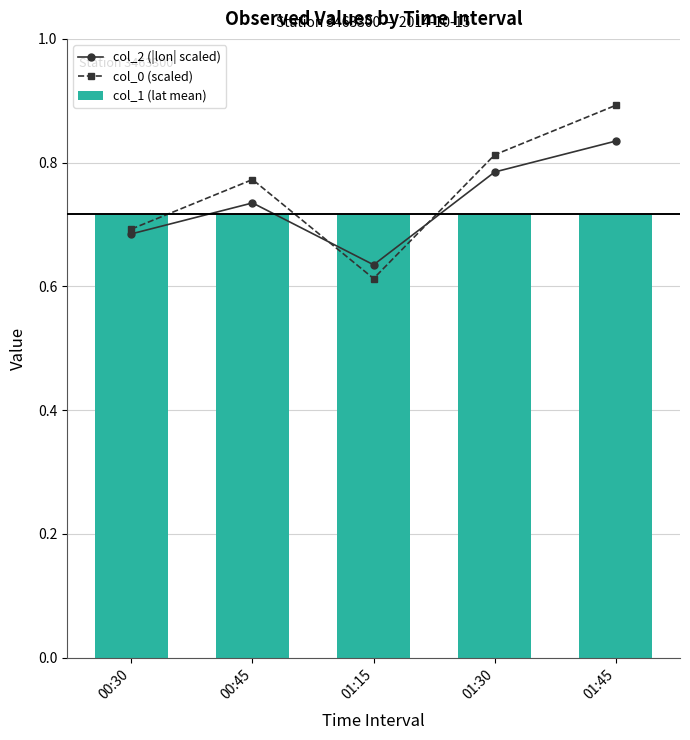

What is the total value across all series at 01:15?

2.0